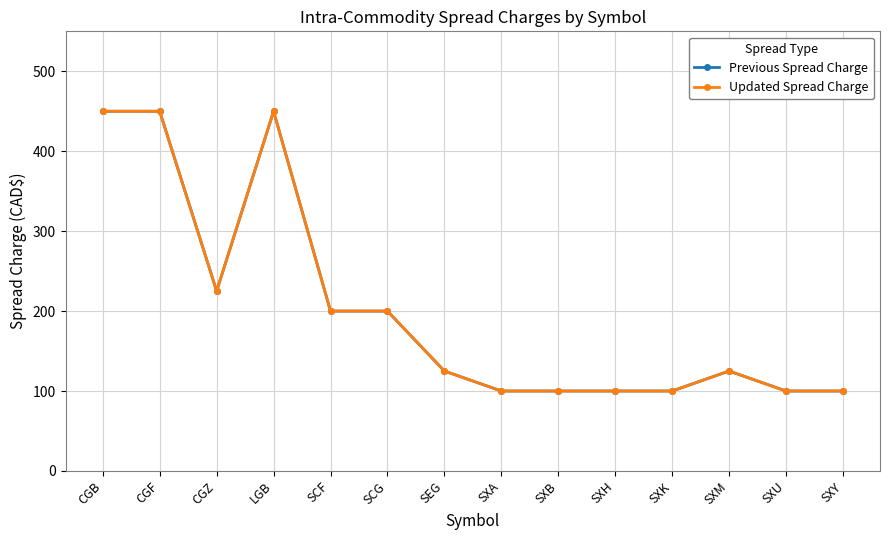

What is the difference between the maximum and second lowest values in the Previous Spread Charge series?

350